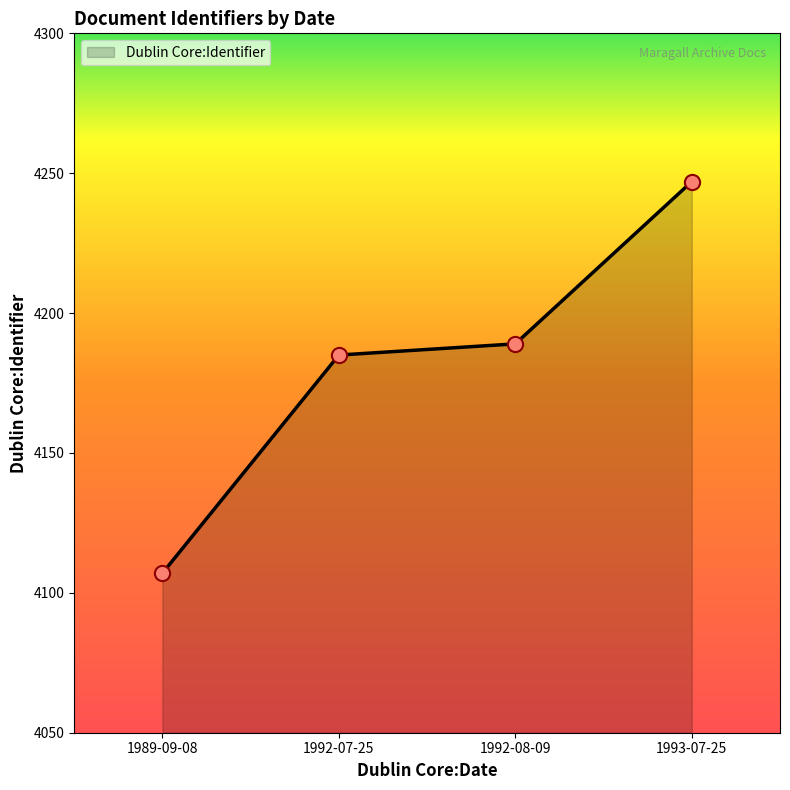

What is the ratio of the value at 1989-09-08 to the value at 1992-08-09?

1.0